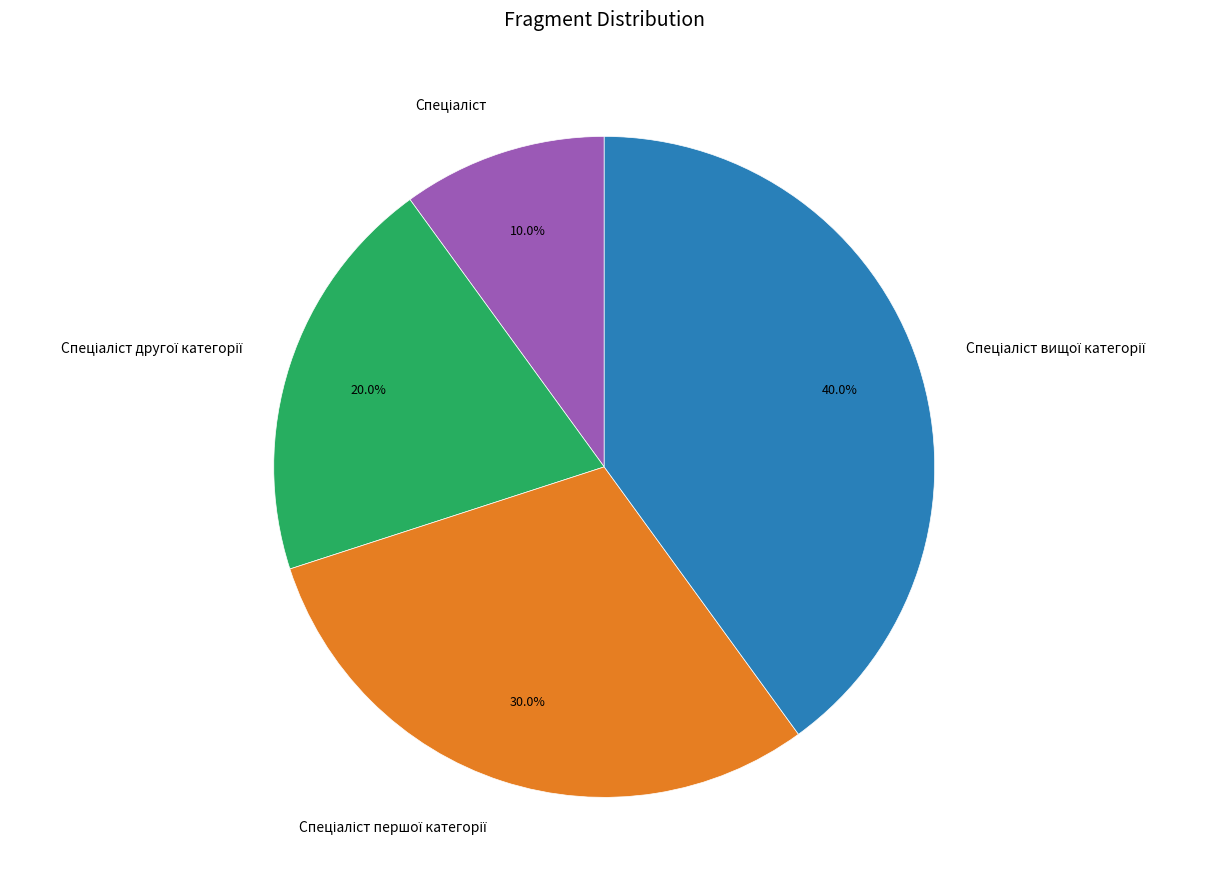

Is there any slice that represents more than half of the pie?

No